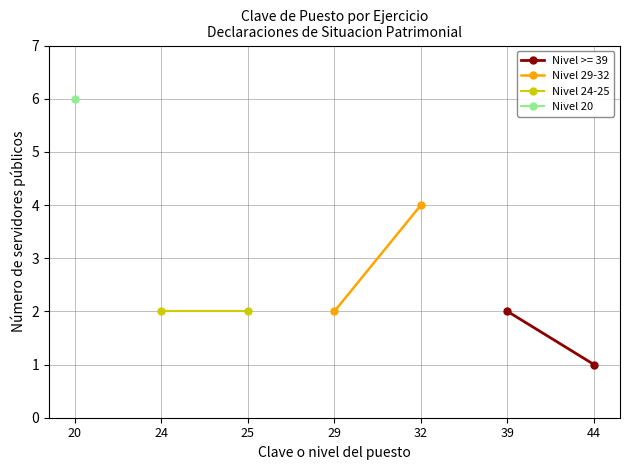

Count the Nivel 29-32 values in the range 2 to 4.

2